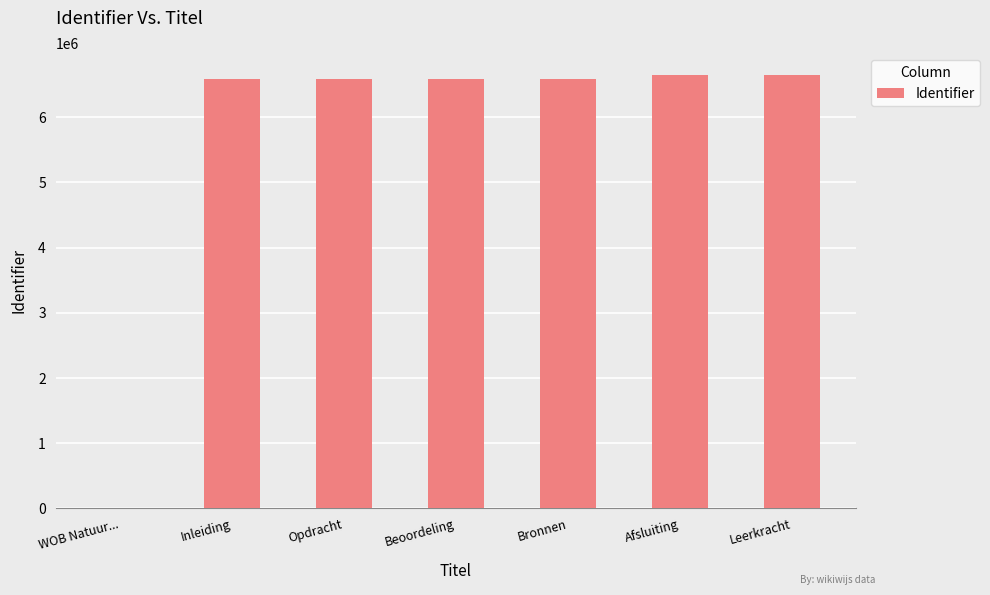

What value does the data have at Beoordeling?

6591959